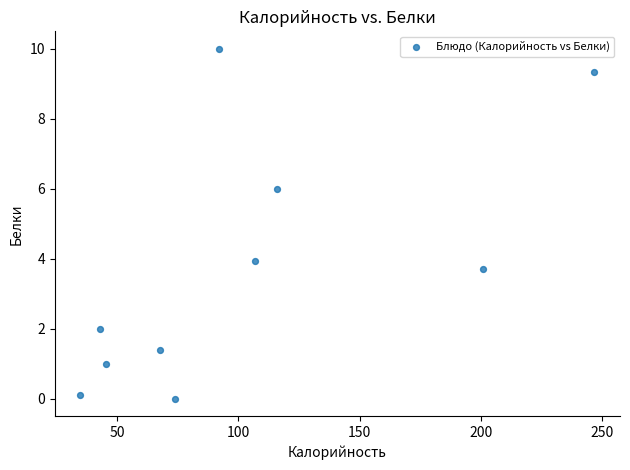

What is the average X value?

102.8